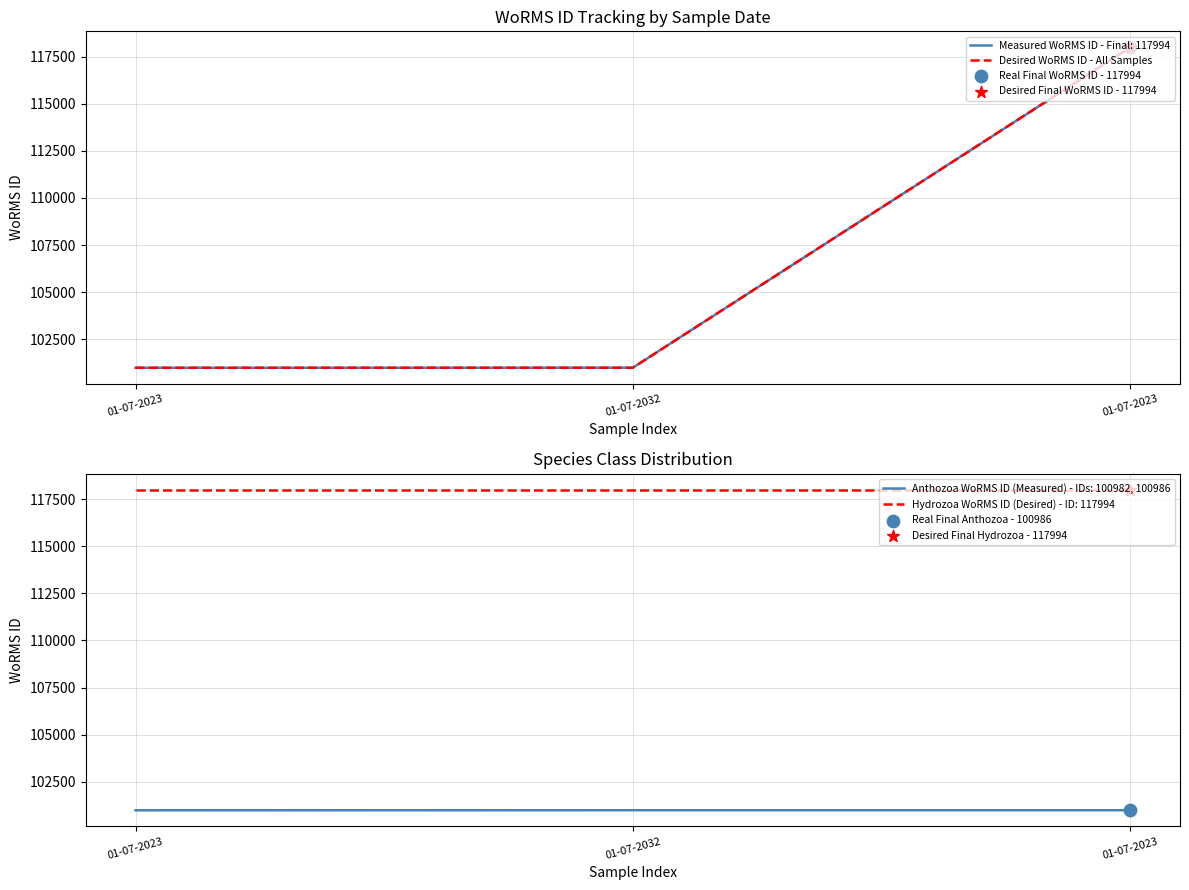

What is the change in value from 01-07-2032 to 01-07-2023?

+17008